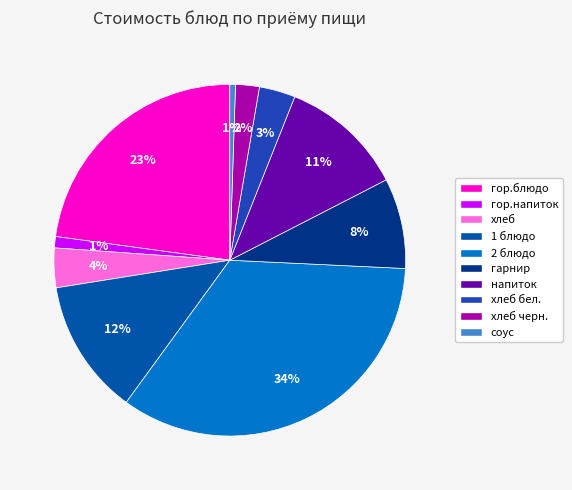

To the nearest percent, what percentage of the pie is хлеб?

4%